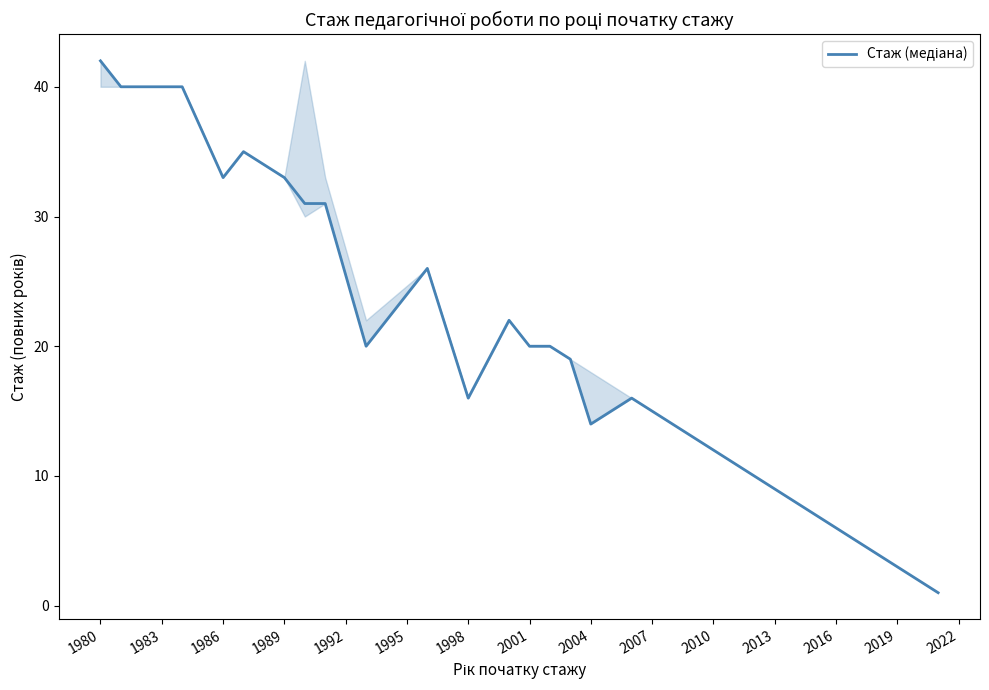

What is the maximum value shown in the chart?

42